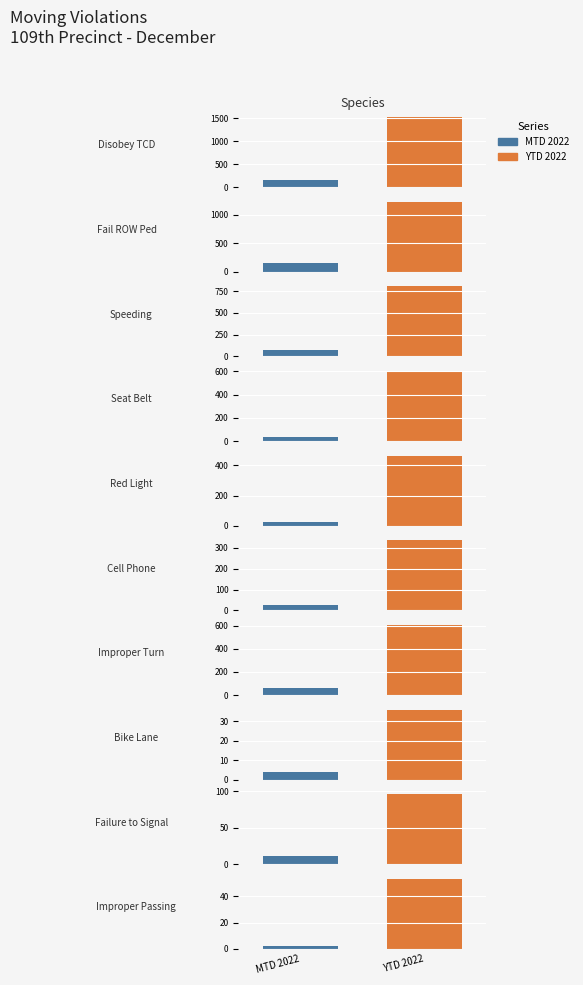

What is the average value of the YTD 2022 series?

576